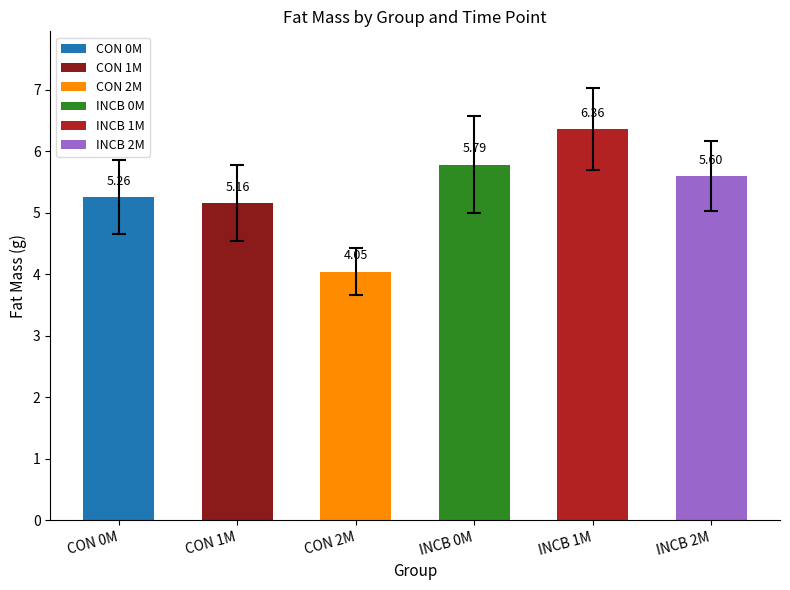

What is the change in value from CON 2M to INCB 1M?

+2.3